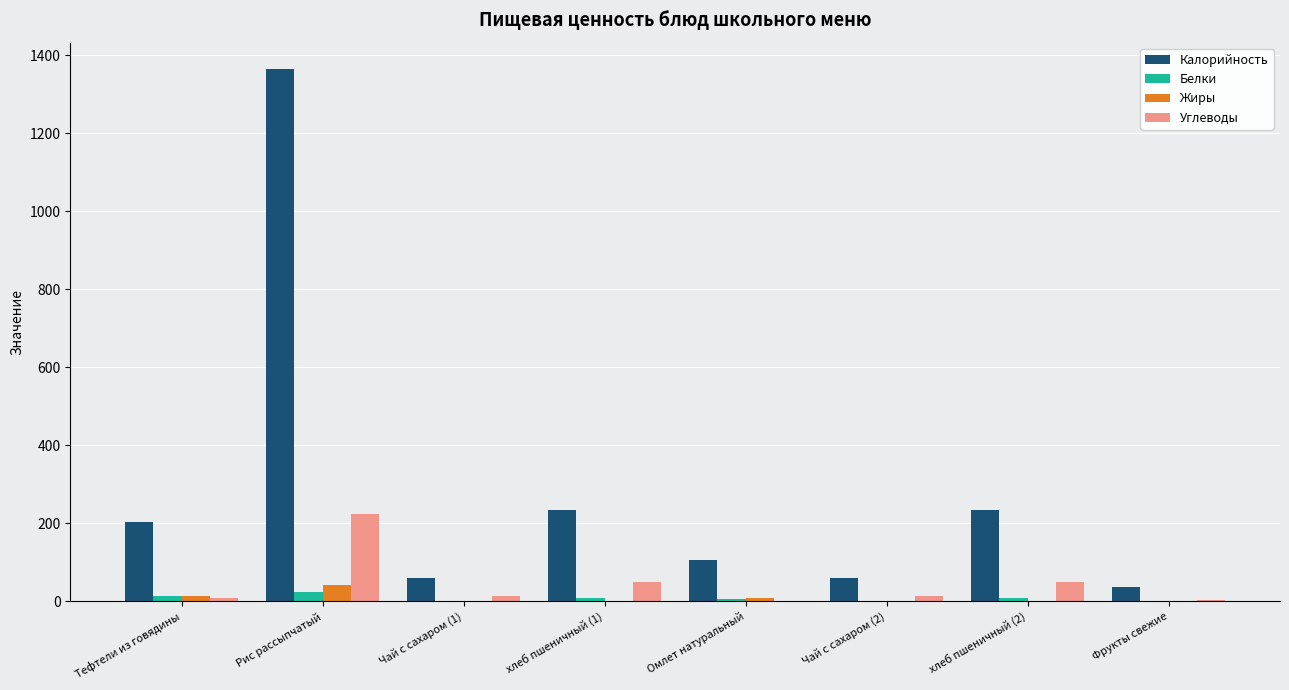

What is the sum of all Жиры values?

65